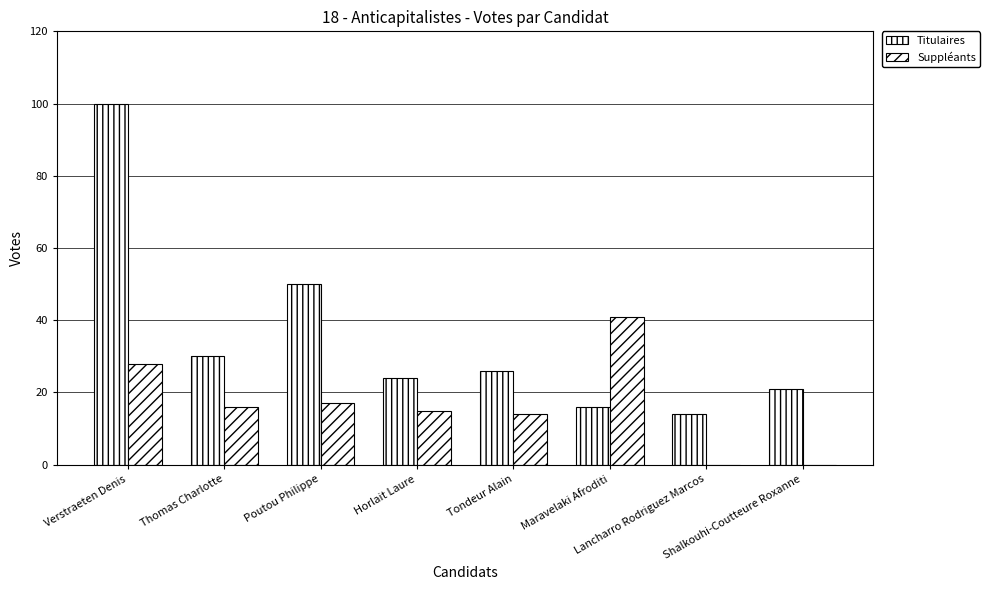

How many series are shown in this chart?

2